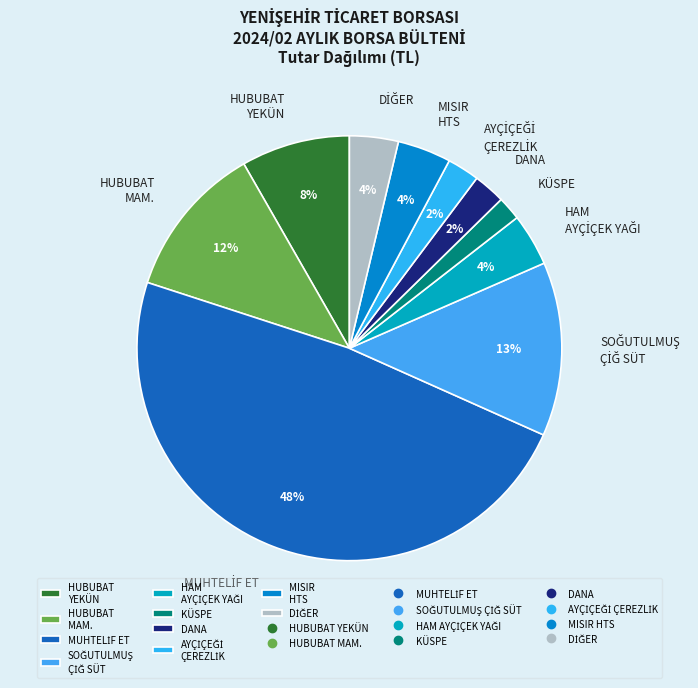

What percentage is the HUBUBAT MAM. slice, to the nearest percent?

12%